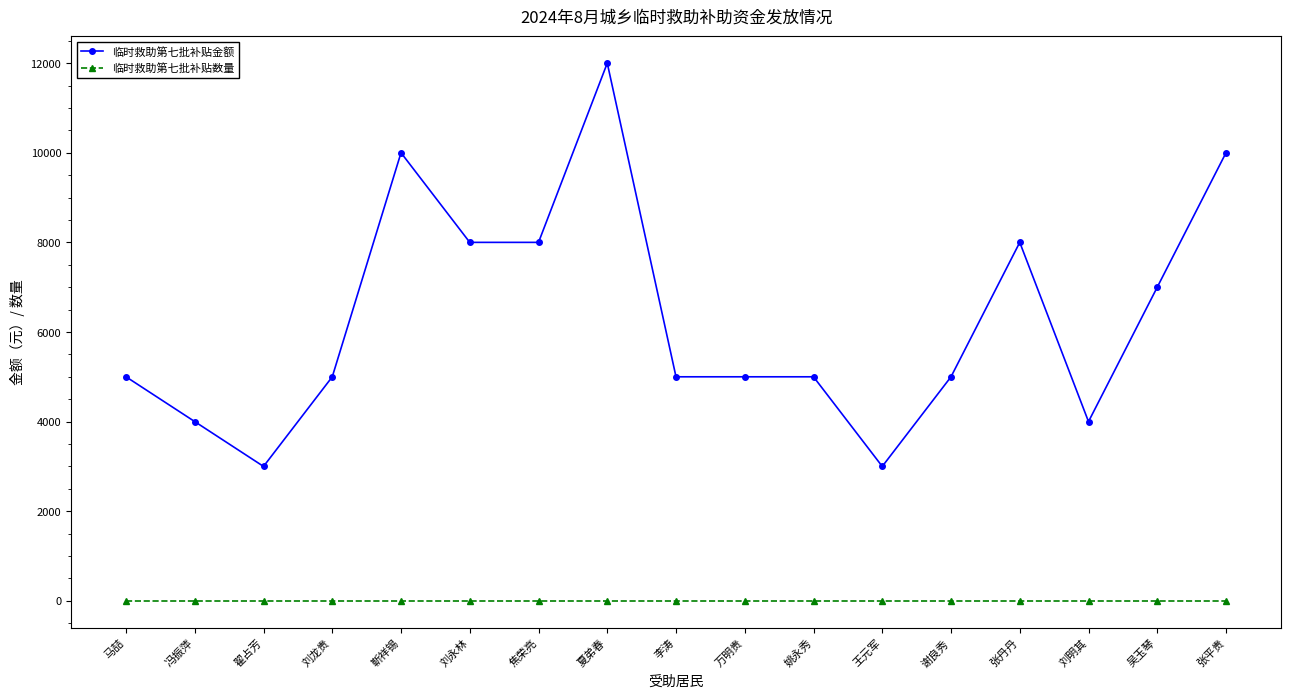

Where is the first local maximum for 临时救助第七批补贴金额?

靳祥锡